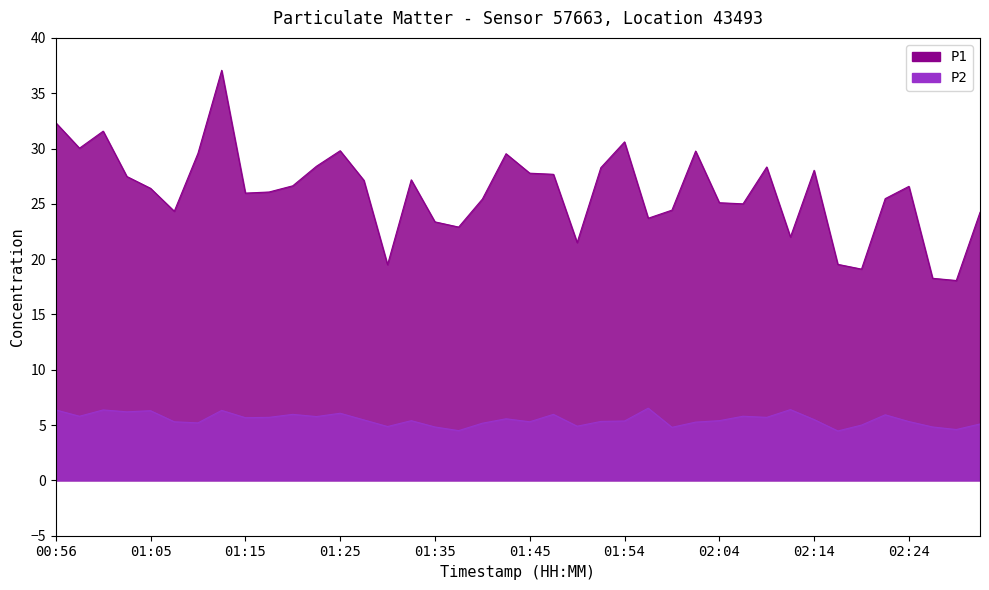

Rank the categories by P2 value from highest to lowest.

01:57, 02:12, 00:56, 01:01, 01:13, 01:05, 01:03, 01:25, 01:20, 01:47, 02:21, 00:58, 02:07, 01:23, 01:18, 02:09, 01:15, 01:42, 02:14, 01:28, 01:32, 02:04, 01:54, 01:52, 02:24, 01:08, 01:45, 02:02, 01:10, 01:40, 02:31, 02:19, 01:50, 01:30, 01:35, 02:26, 01:59, 02:29, 01:37, 02:16